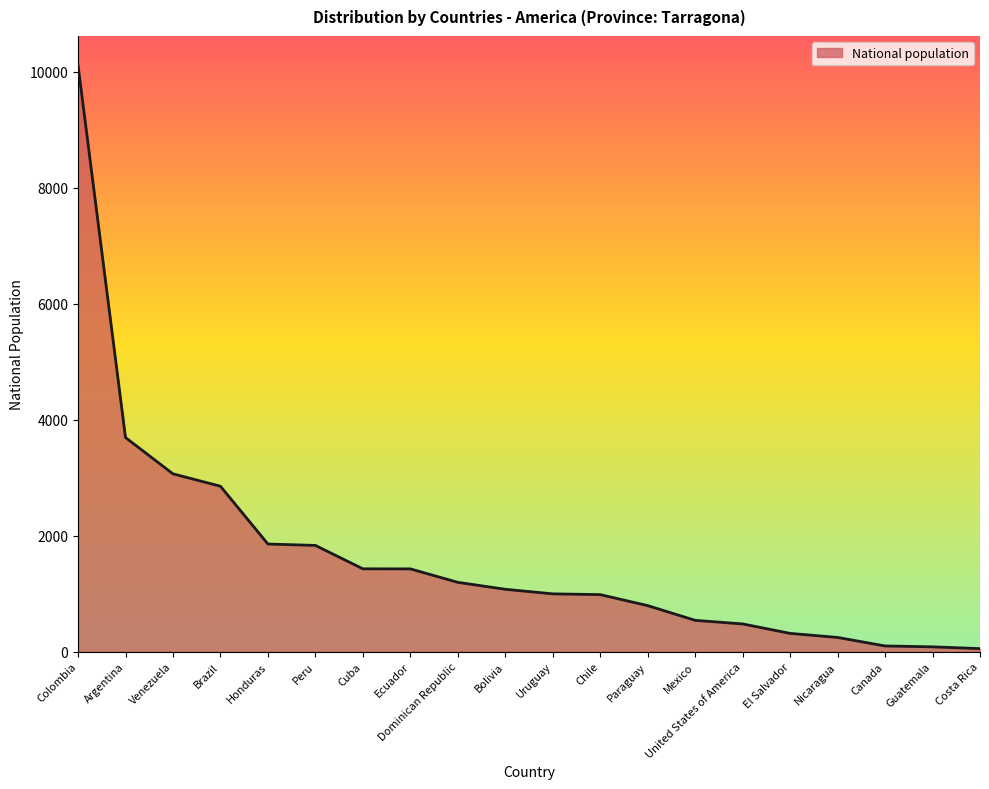

What is the difference between the values at Dominican Republic and Mexico?

656